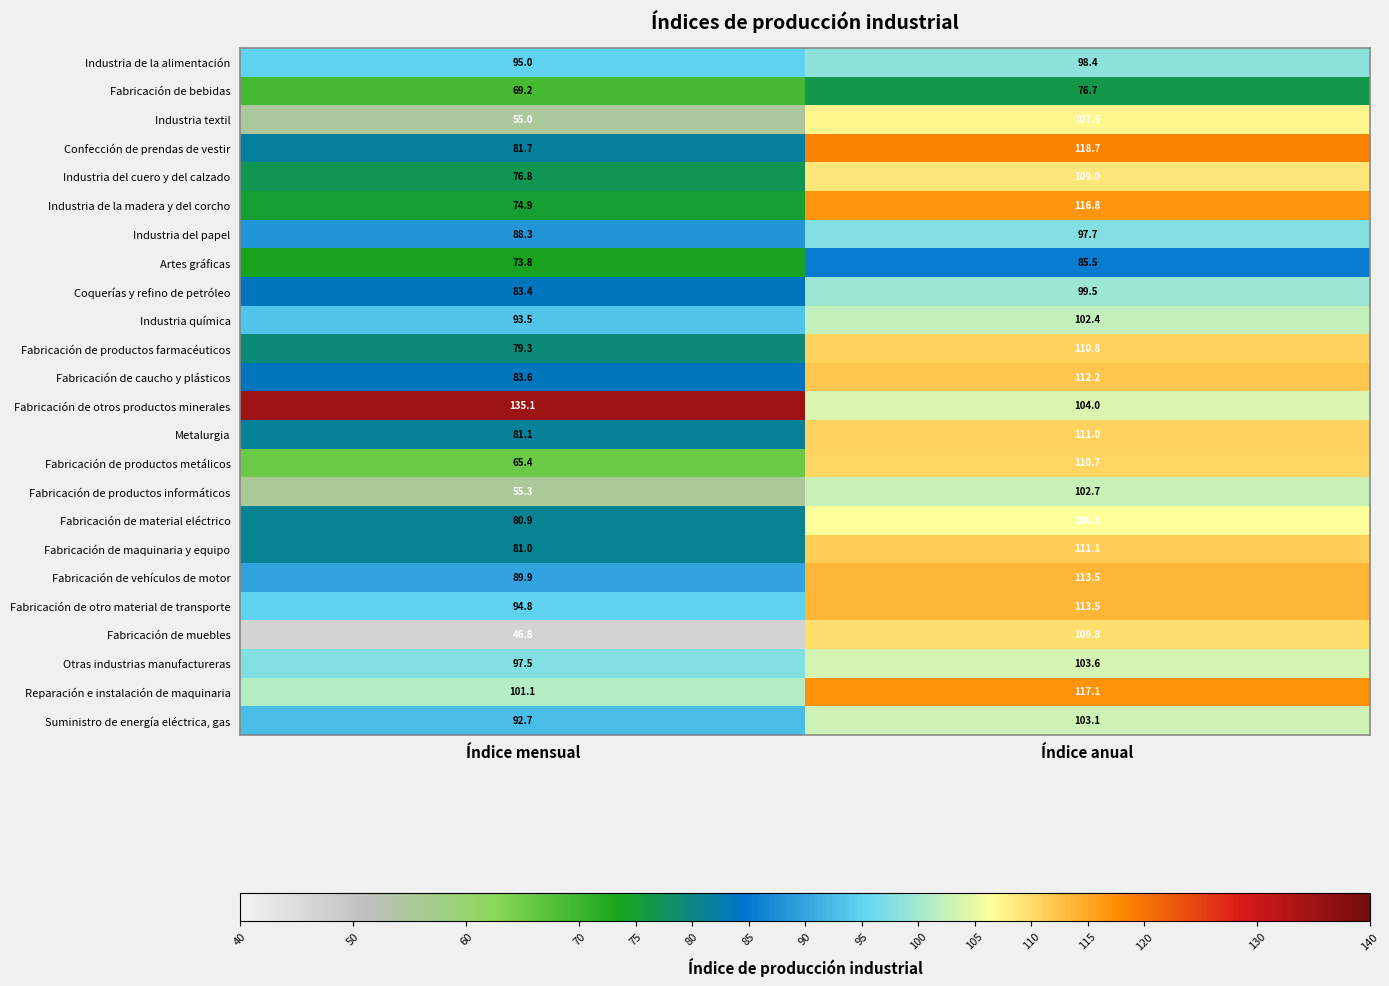

What is the sum of all Fabricación de vehículos de motor values?

203.4